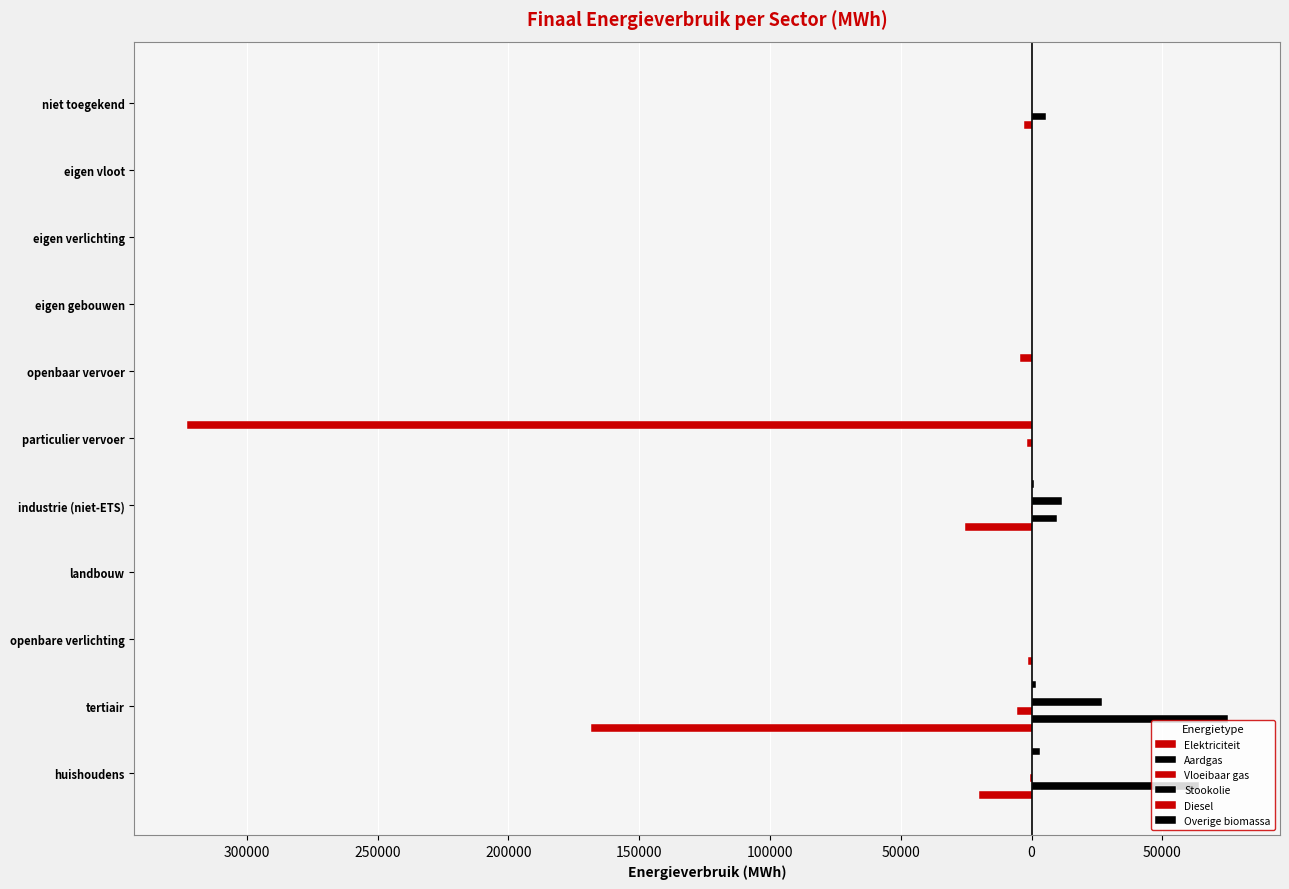

How many positive values does the Aardgas series have?

5